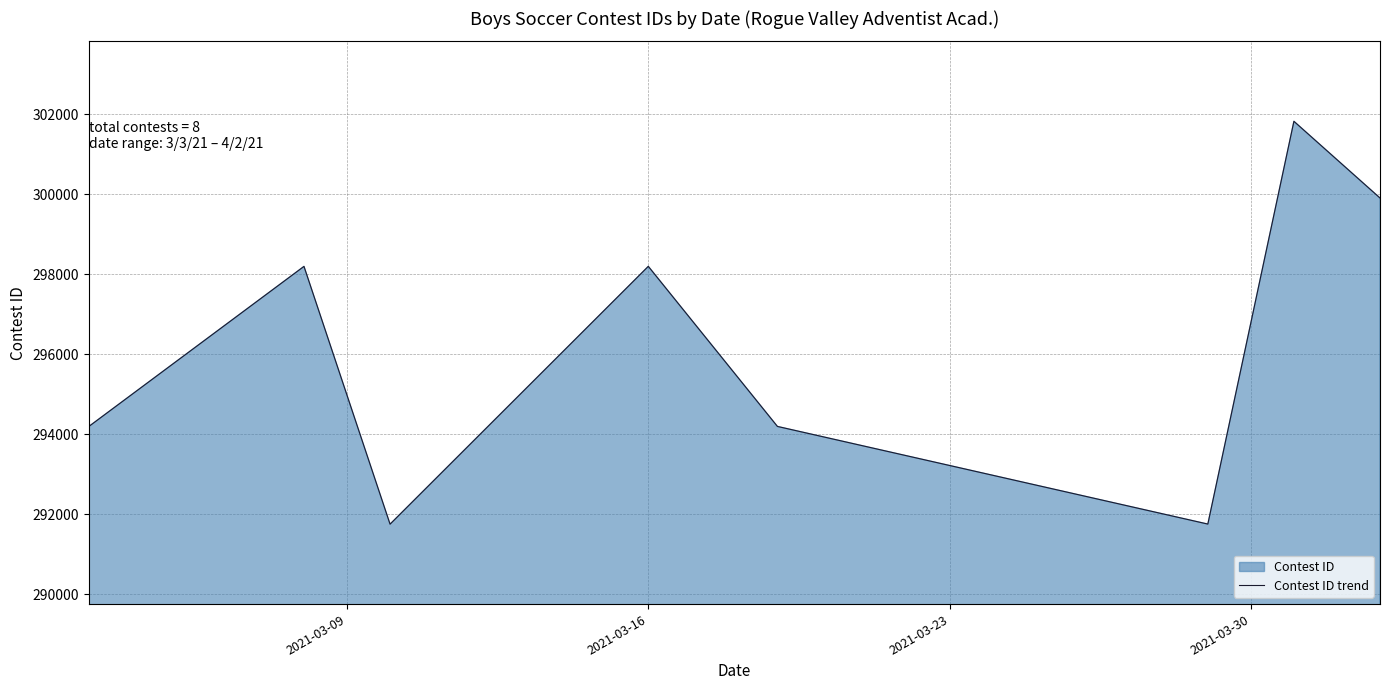

What is the maximum value shown in the chart?

301829